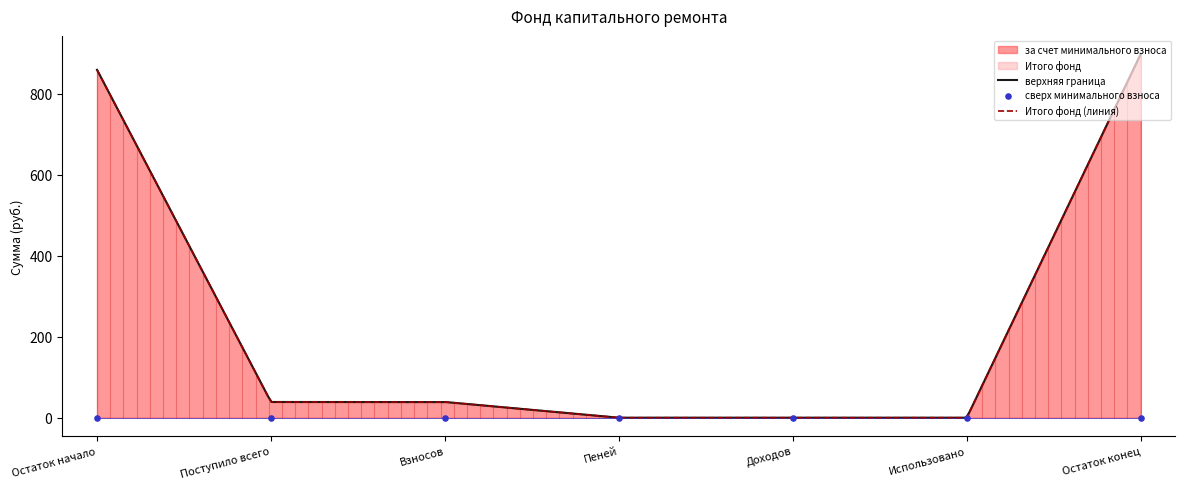

Which series contains the highest Y value?

за счет минимального взноса